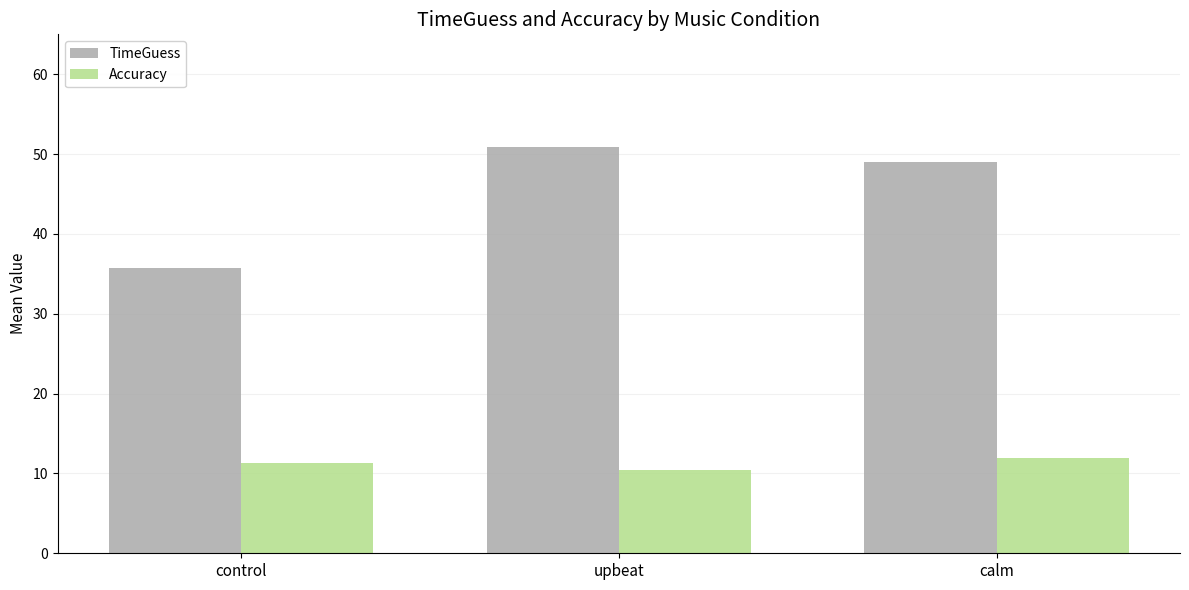

The value of Accuracy at calm is 11.9. True or false?

True